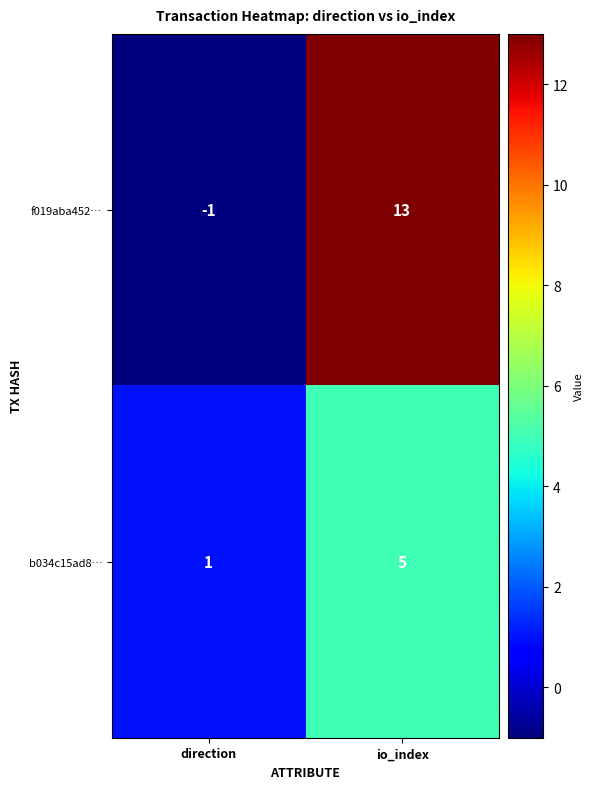

At which label does f019aba452… reach its peak?

io_index